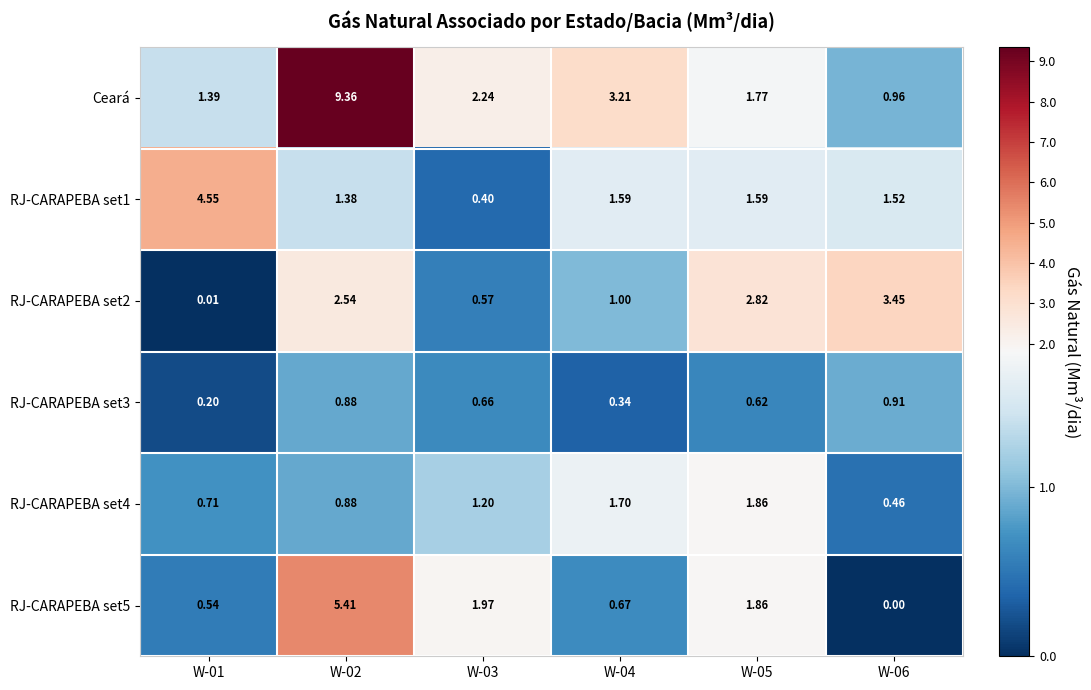

Which series has the largest total across all categories?

Ceará